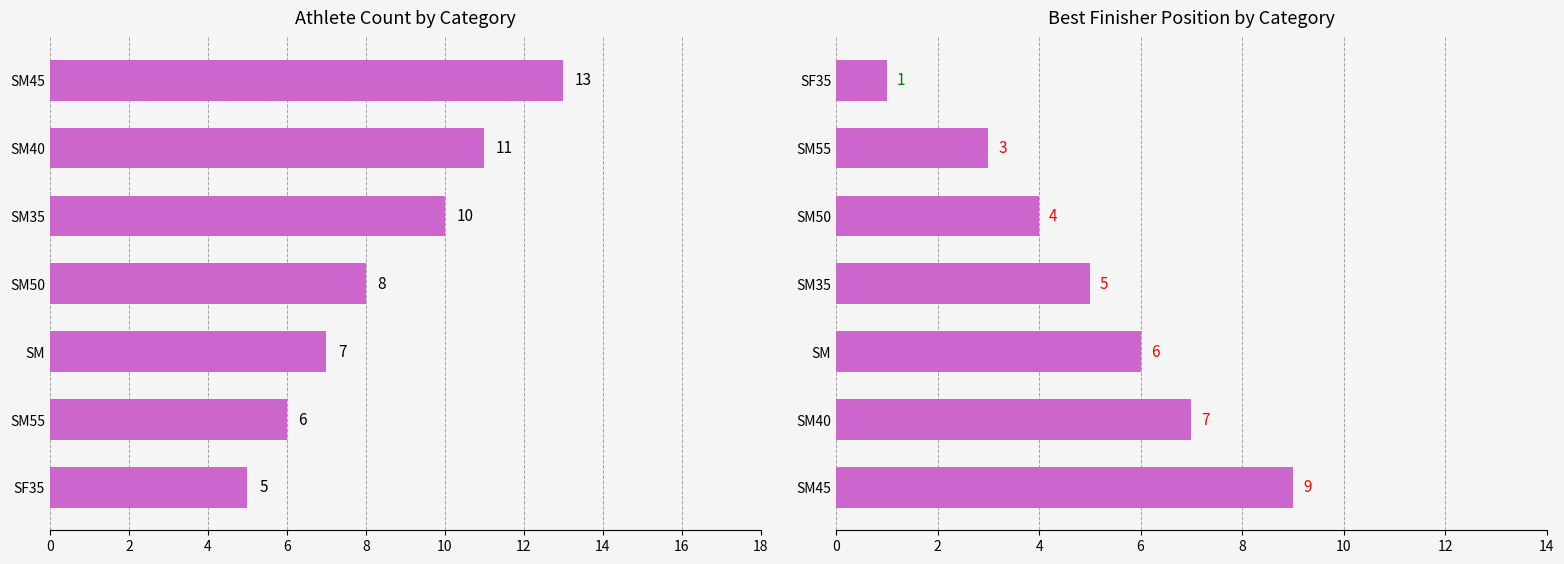

True or false: Count has a value of 6 at 2.

True